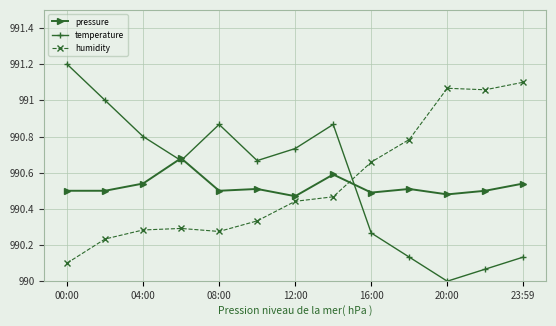

Does the chart display data point markers on the line(s)?

Yes